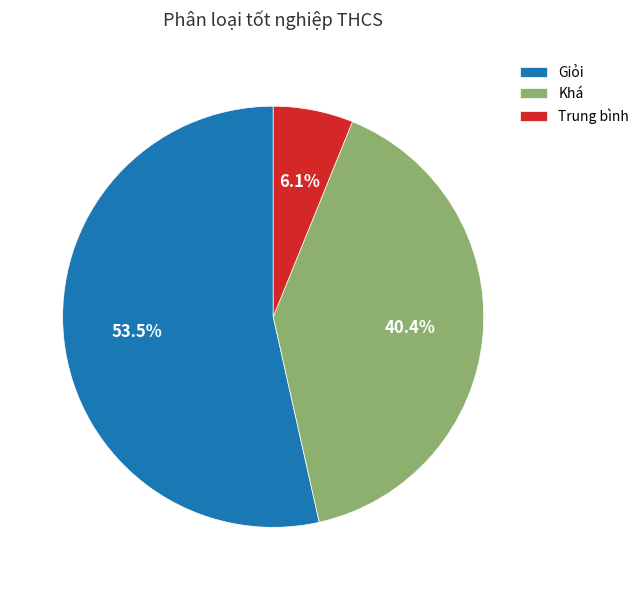

How many slices are in this pie chart?

3